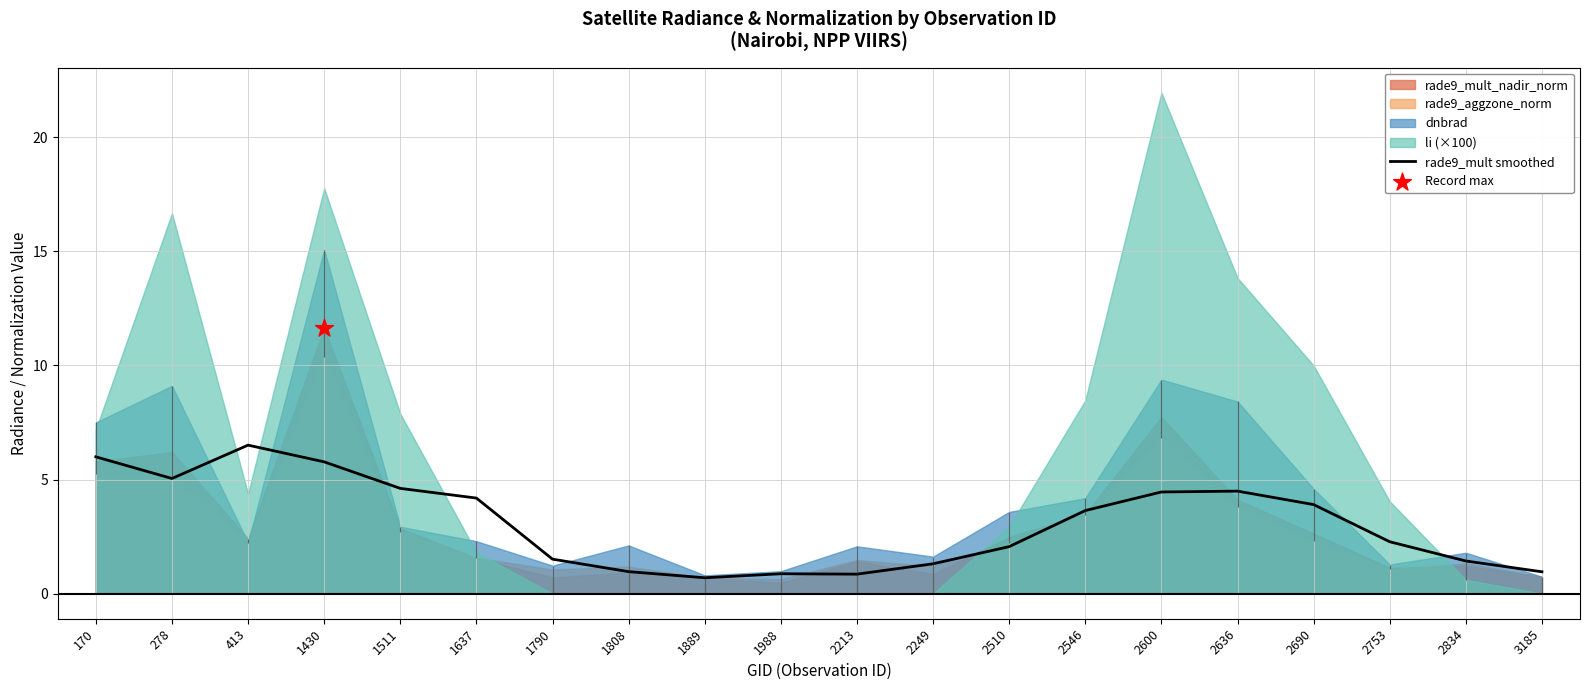

What is the ratio of the value at 2249 to the value at 2546?

0.4